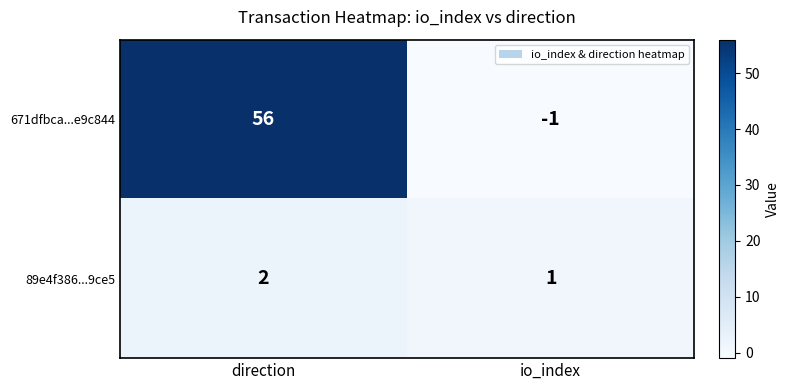

What is the greatest value displayed?

56